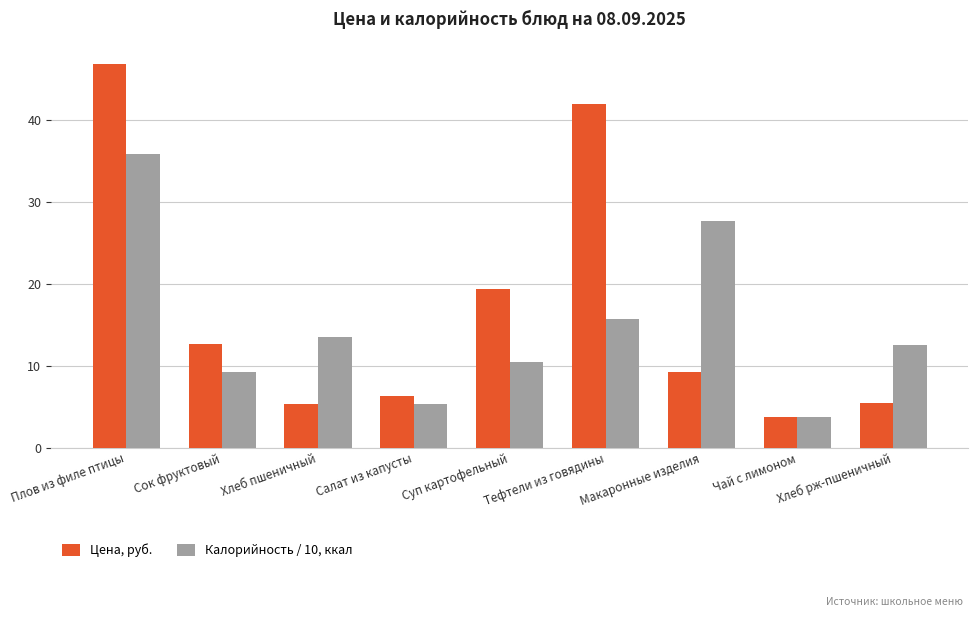

What is the maximum value shown in the chart?

46.9